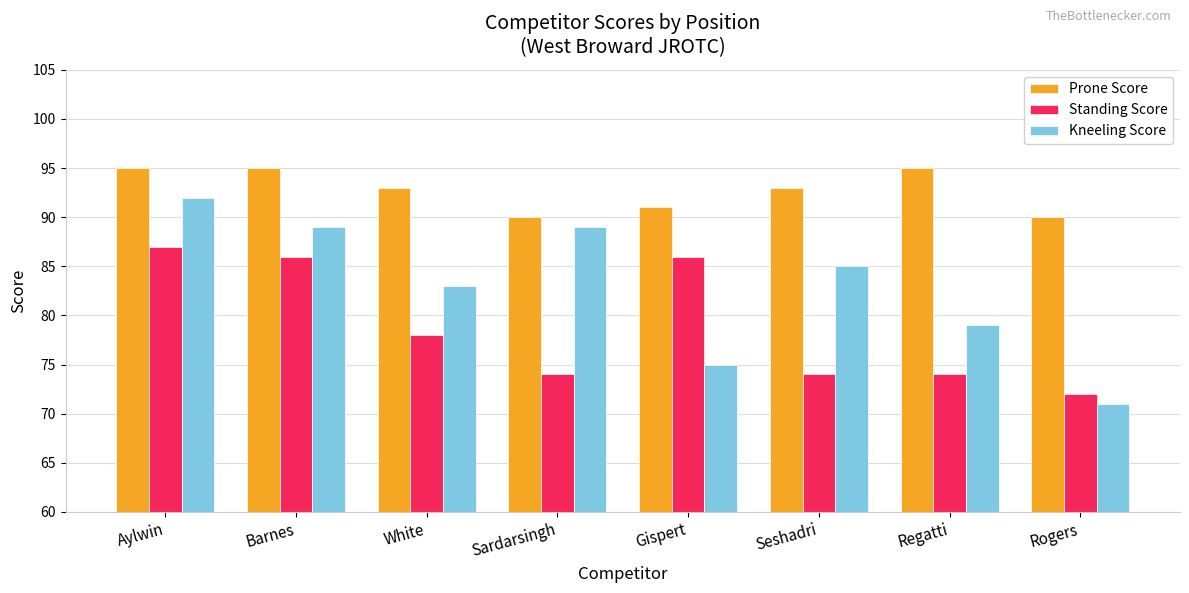

What is the total value across all series at Sardarsingh?

253